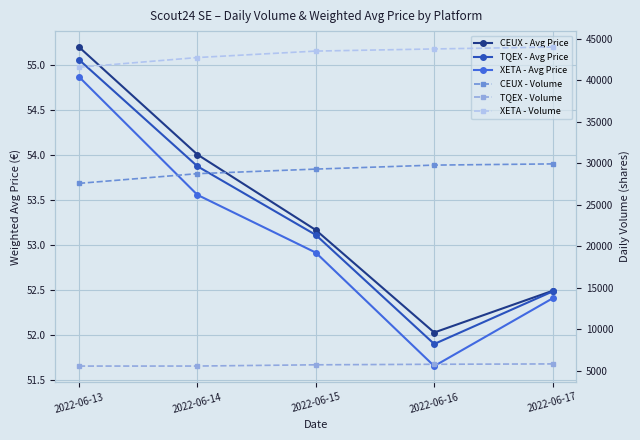

How many distinct data groups are displayed?

6